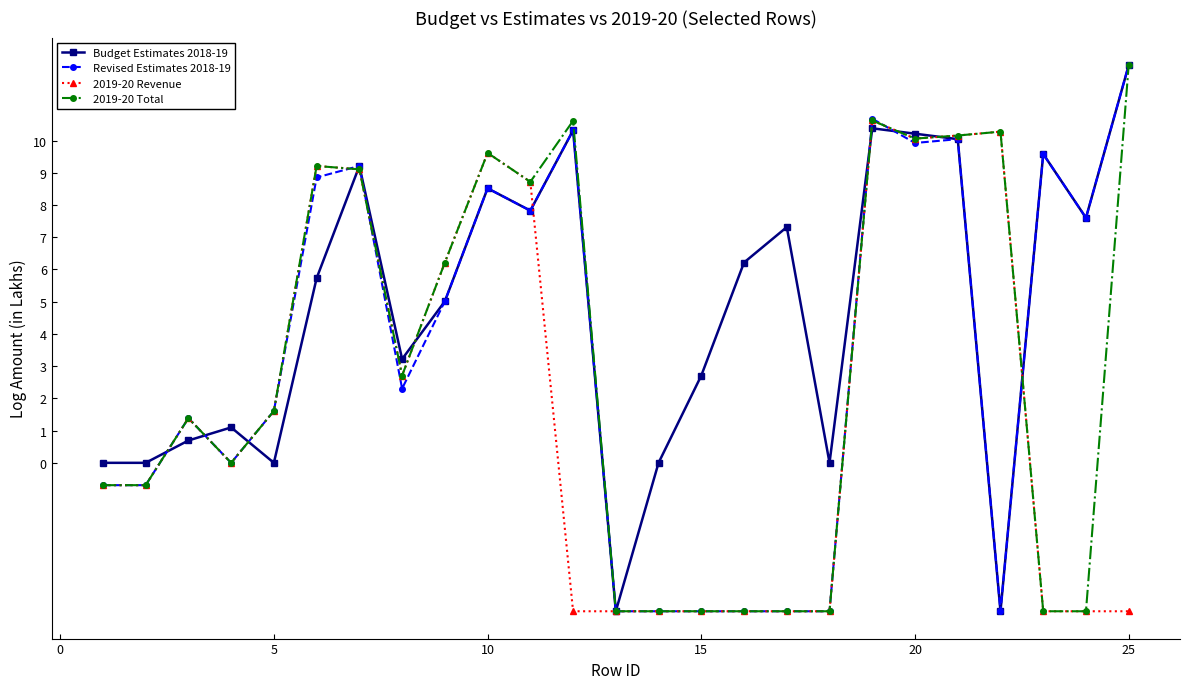

True or false: 2019-20 Total has more than 2 interior local peaks.

True